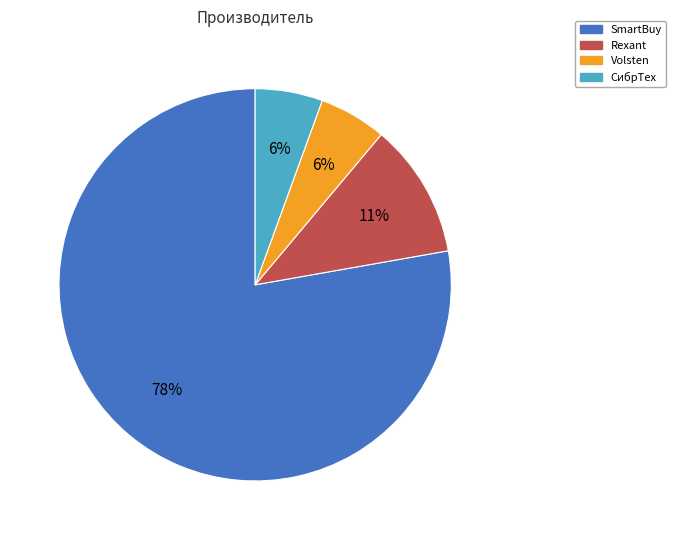

How many slices are in this pie chart?

4